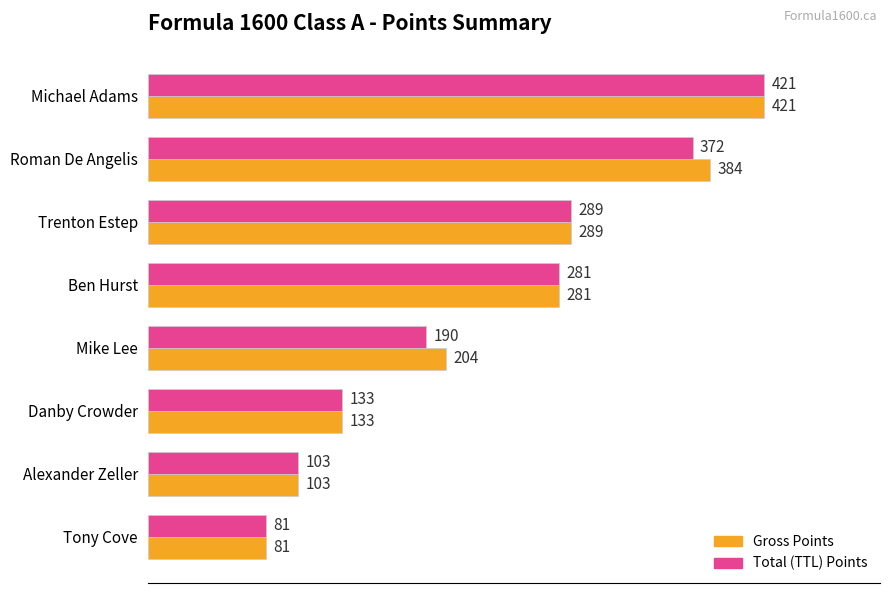

What is the maximum value shown in the chart?

421